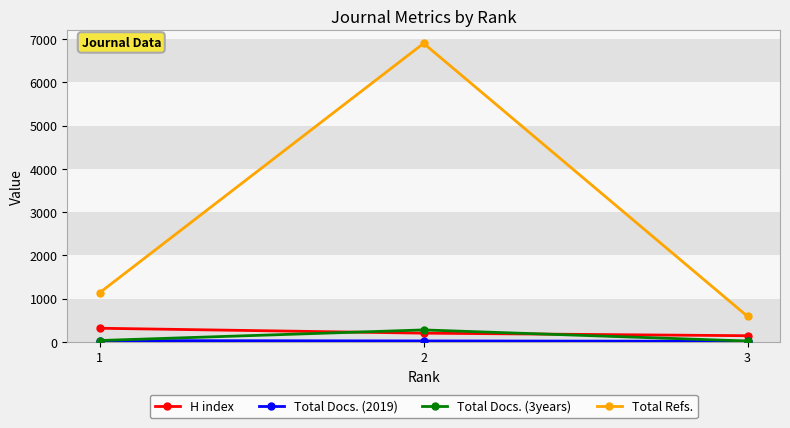

How many lines are shown in the chart?

4